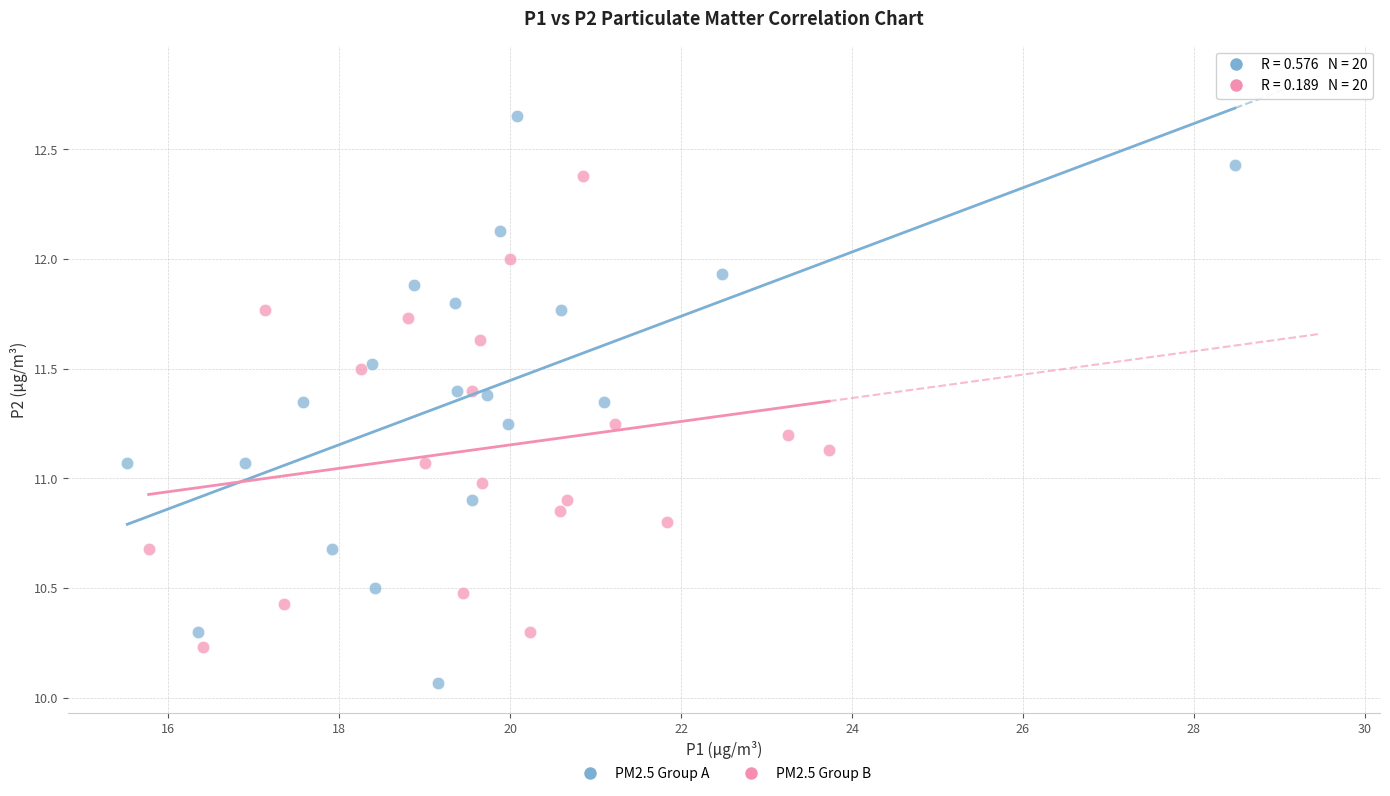

Which series has the widest spread of Y values?

PM2.5 Group A